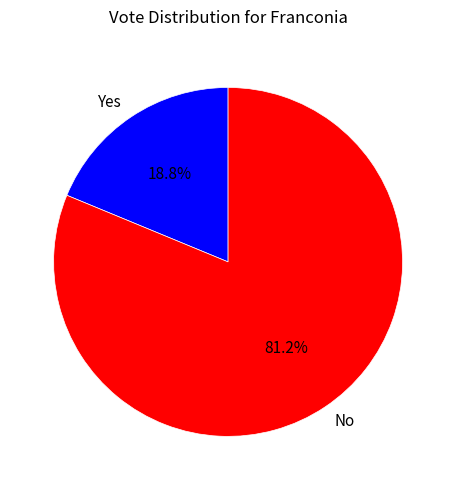

Combined, what portion of the pie is Yes and No?

100.0%